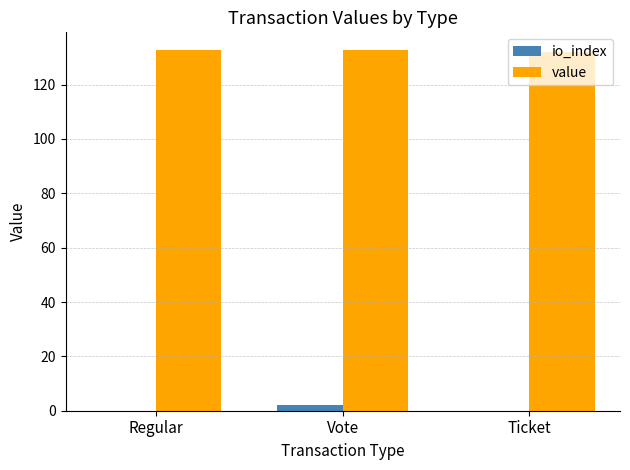

Reading left to right, extract all data points from this chart.

io_index: Regular=0.0	Vote=2.0	Ticket=0.0
value: Regular=132.6	Vote=132.6	Ticket=132.0